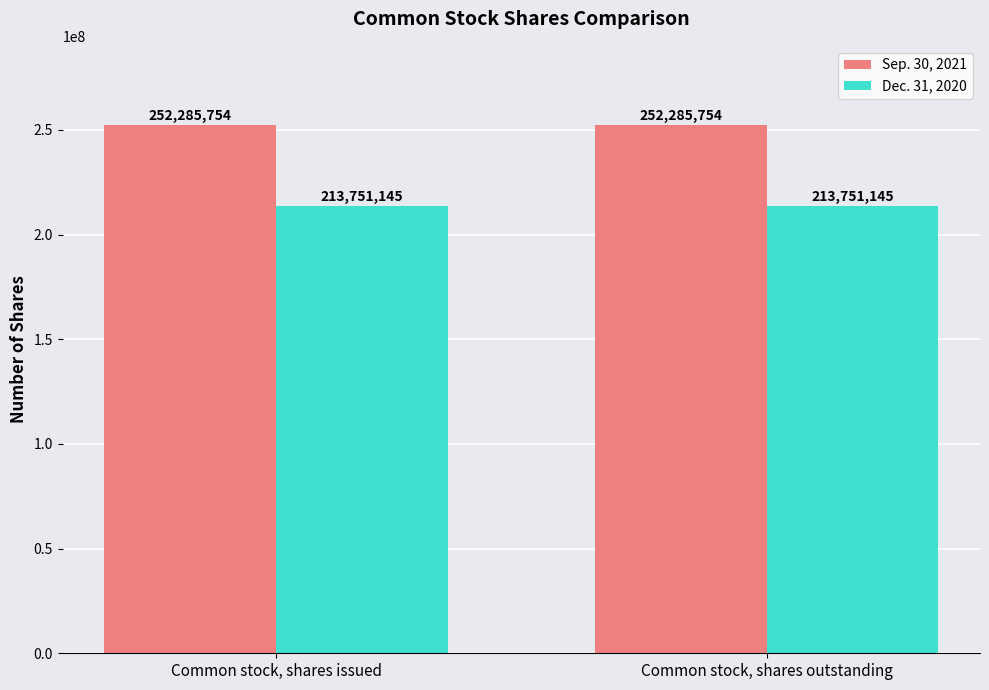

What are all the series names shown in the legend?

Sep. 30, 2021, Dec. 31, 2020